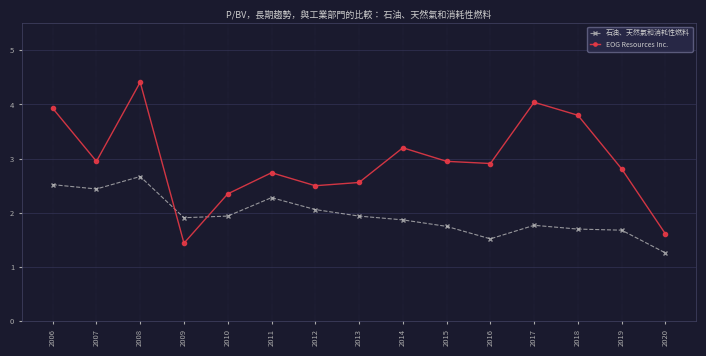

What is the value of the EOG Resources Inc. point at the 13th from the left?

3.8